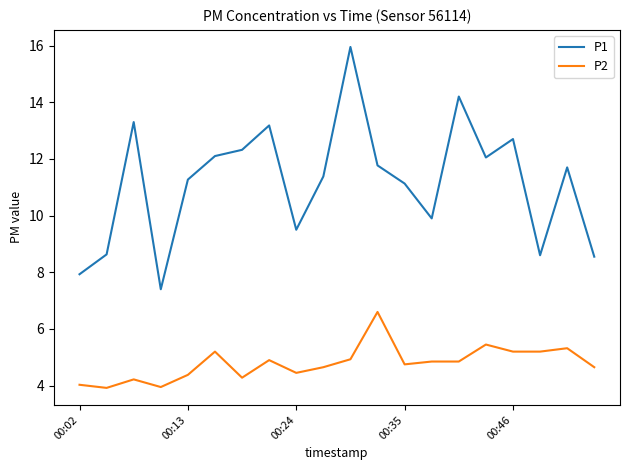

What is the minimum value for P2?

3.9